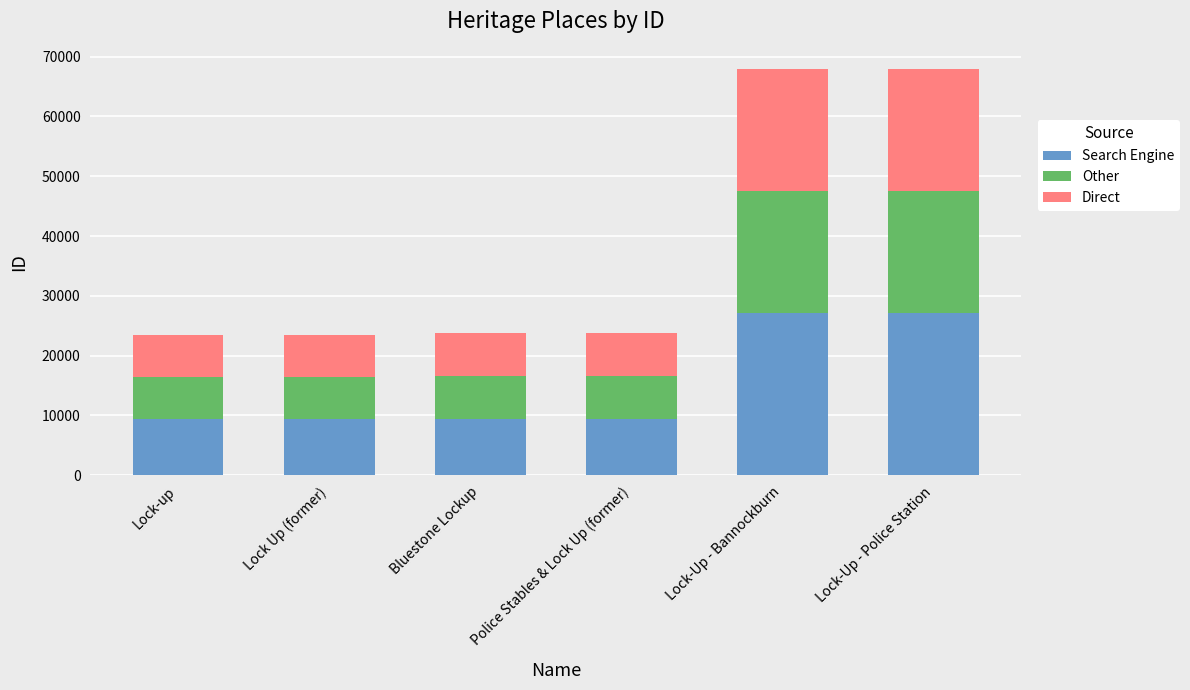

The Search Engine series shows 9408 at Lock Up (former). True or false?

True